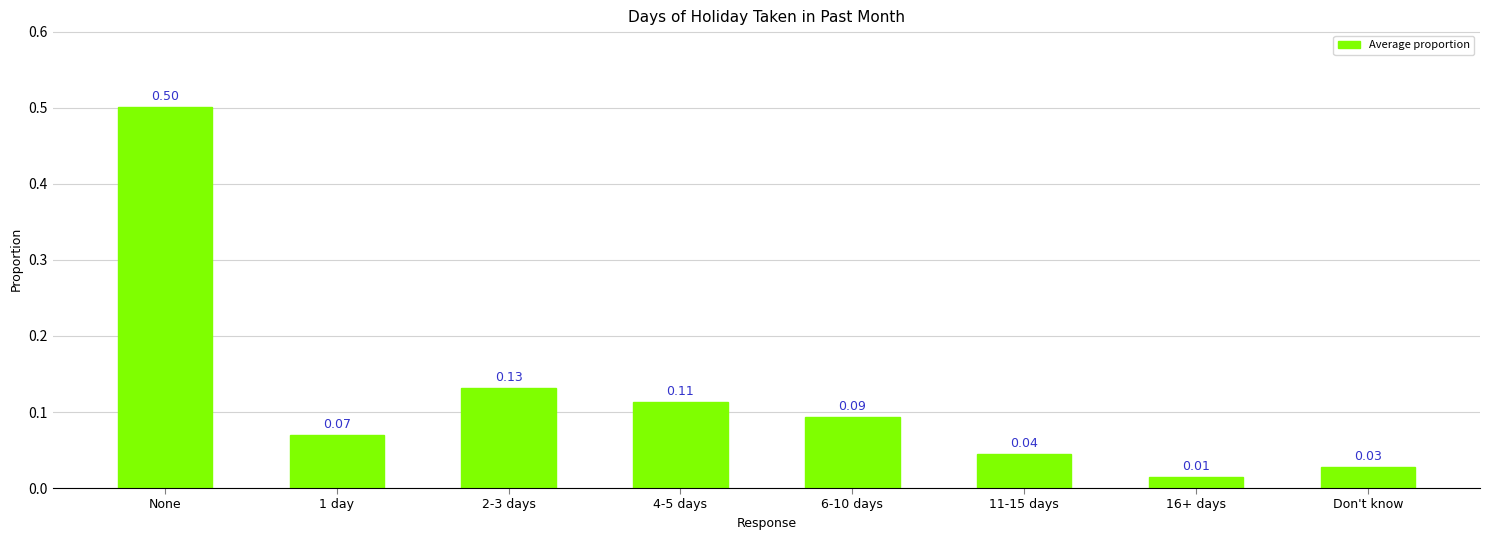

What is the change in value from None to 16+ days?

-0.5